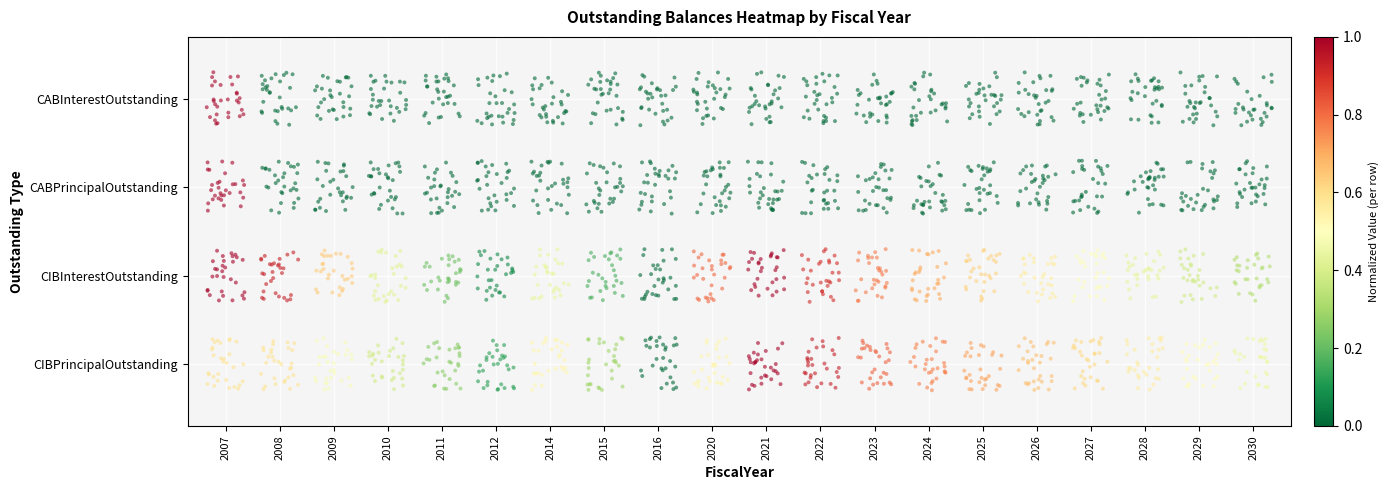

The value at 29 is -0.0. True or false?

False